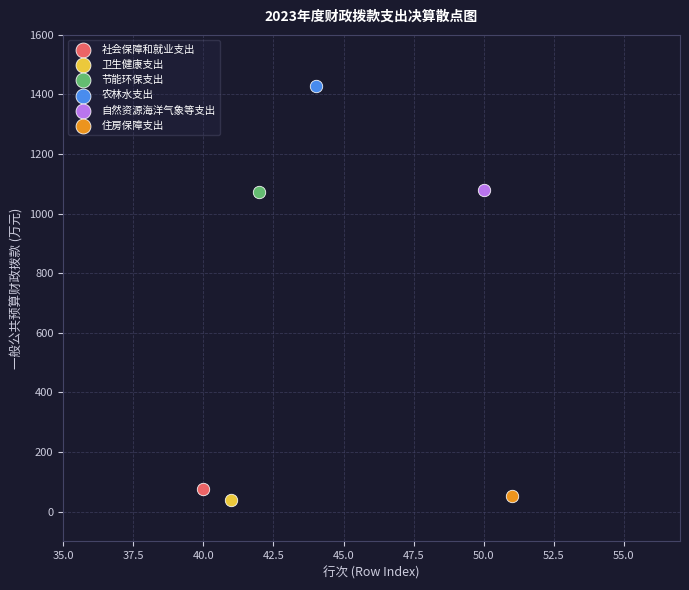

Which series reaches the minimum Y coordinate?

卫生健康支出